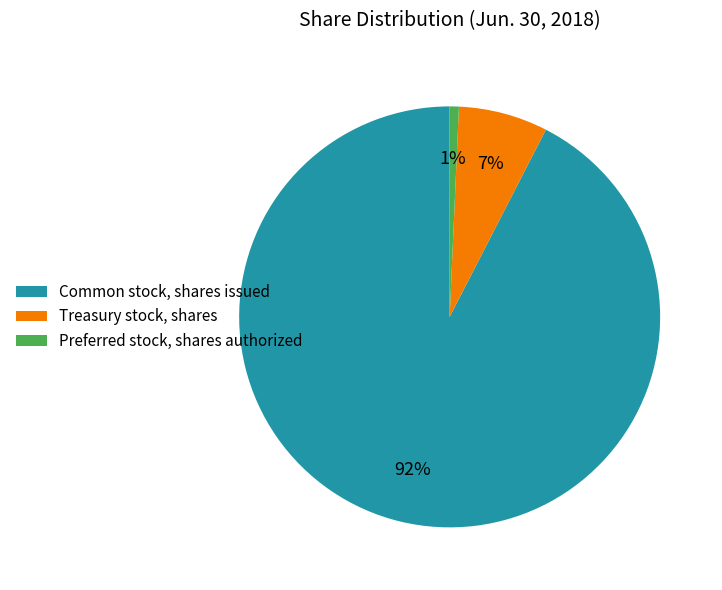

Between Treasury stock, shares and Preferred stock, shares authorized, which is larger?

Treasury stock, shares